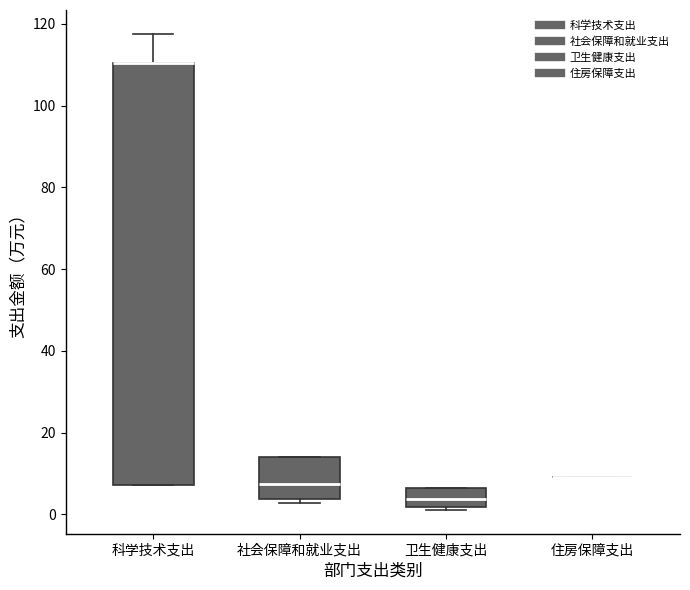

Reading left to right, read every box against the y-axis: the position of its median line, the range the box covers, and the ends of its whiskers. The values are not printed on the chart, so give them approximately, as read against the axis.

科学技术支出: median 110 (drawn on the box's upper edge), box 8 to 110, whiskers 8 to 118
社会保障和就业支出: median 8, box 4 to 14, whiskers 2 to 14
卫生健康支出: median 4, box 2 to 6, whiskers 2 (just below the box's lower edge) to 6
住房保障支出: box collapsed to a line at 10, whiskers 10 to 10